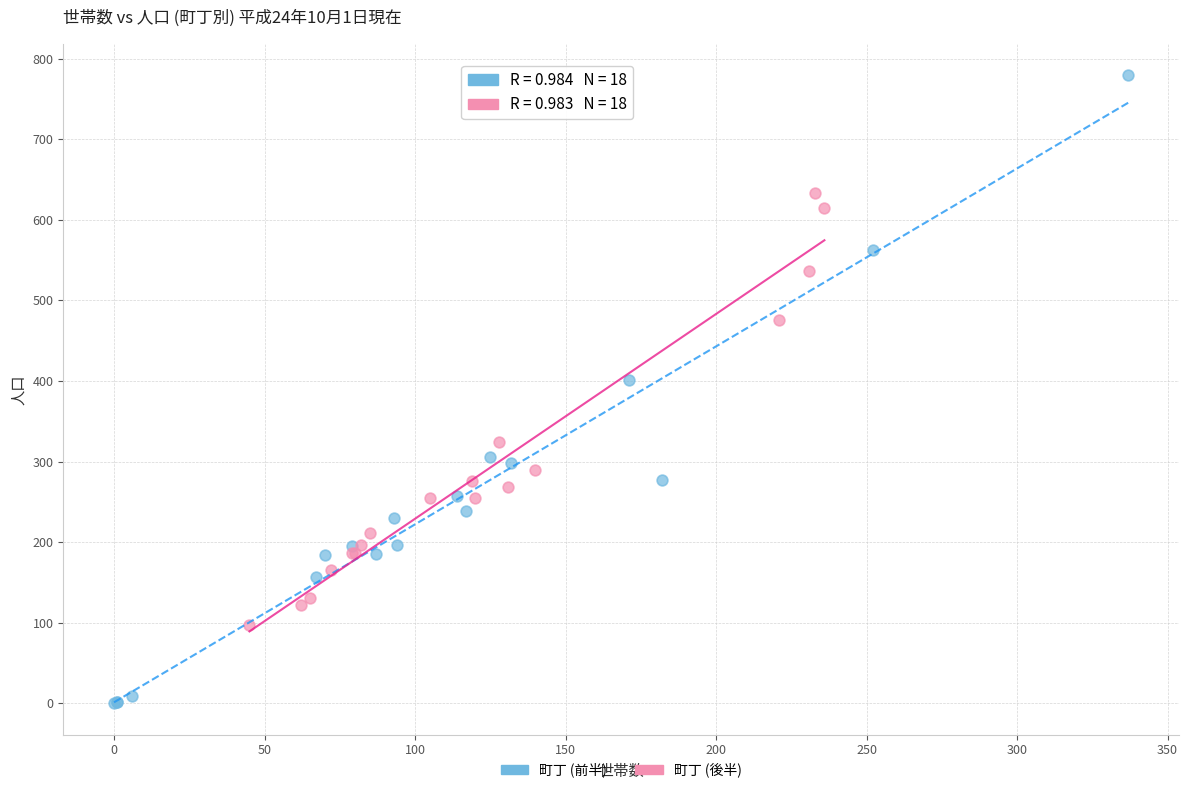

Which series contains the lowest Y value?

町丁 (前半)